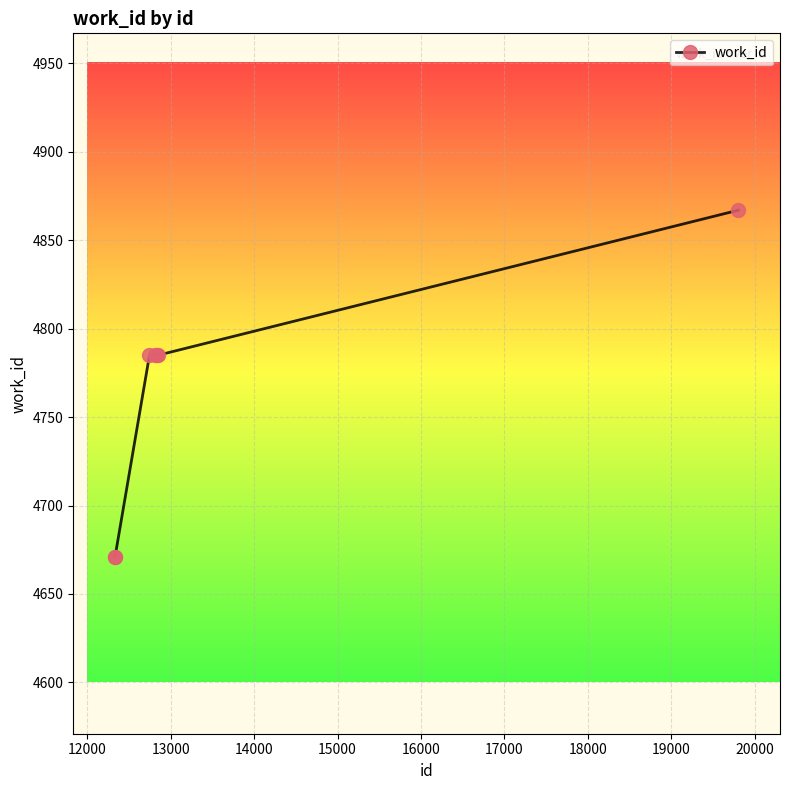

Reading left to right, extract all data points from this chart.

4671	4671	4785	4785	4785	4785	4867